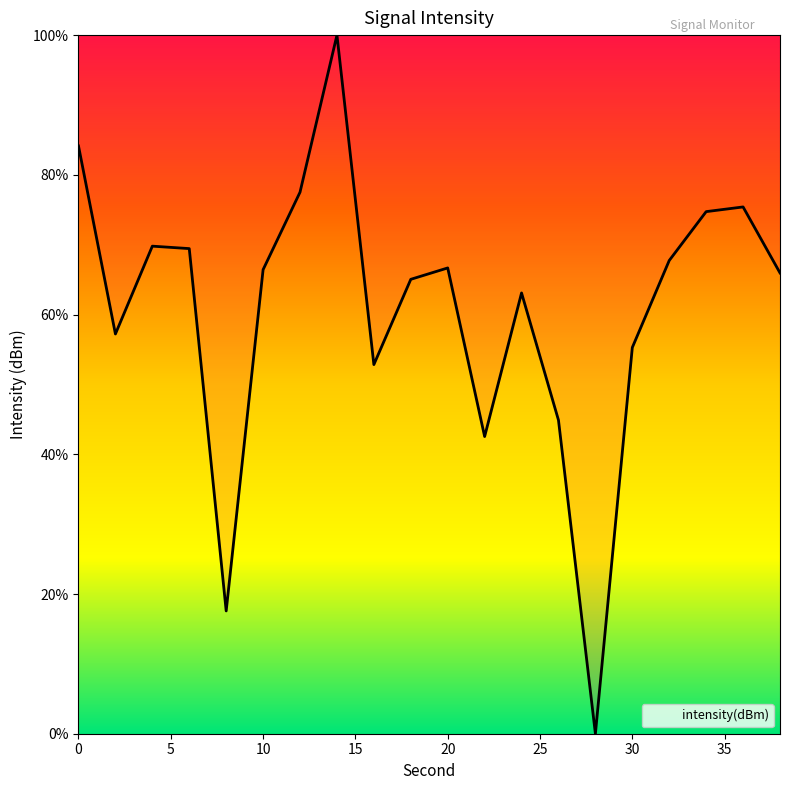

Is this an area chart (filled region under the line)?

No